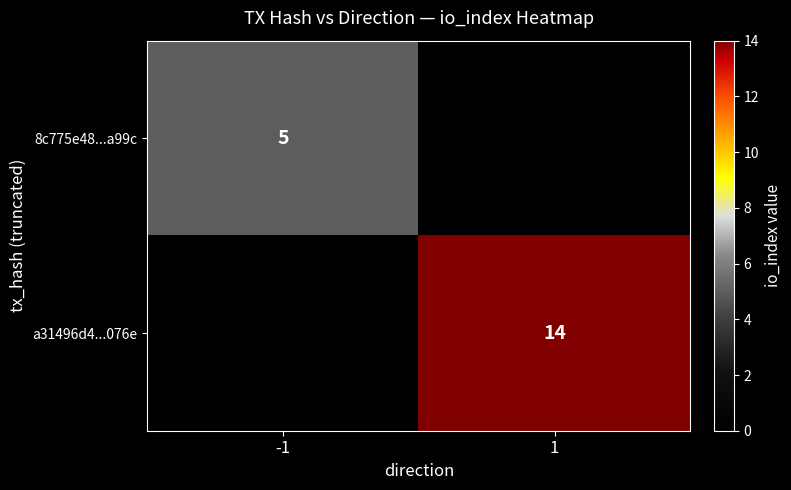

Is it true that 8c775e48...a99c equals 1 at -1?

False